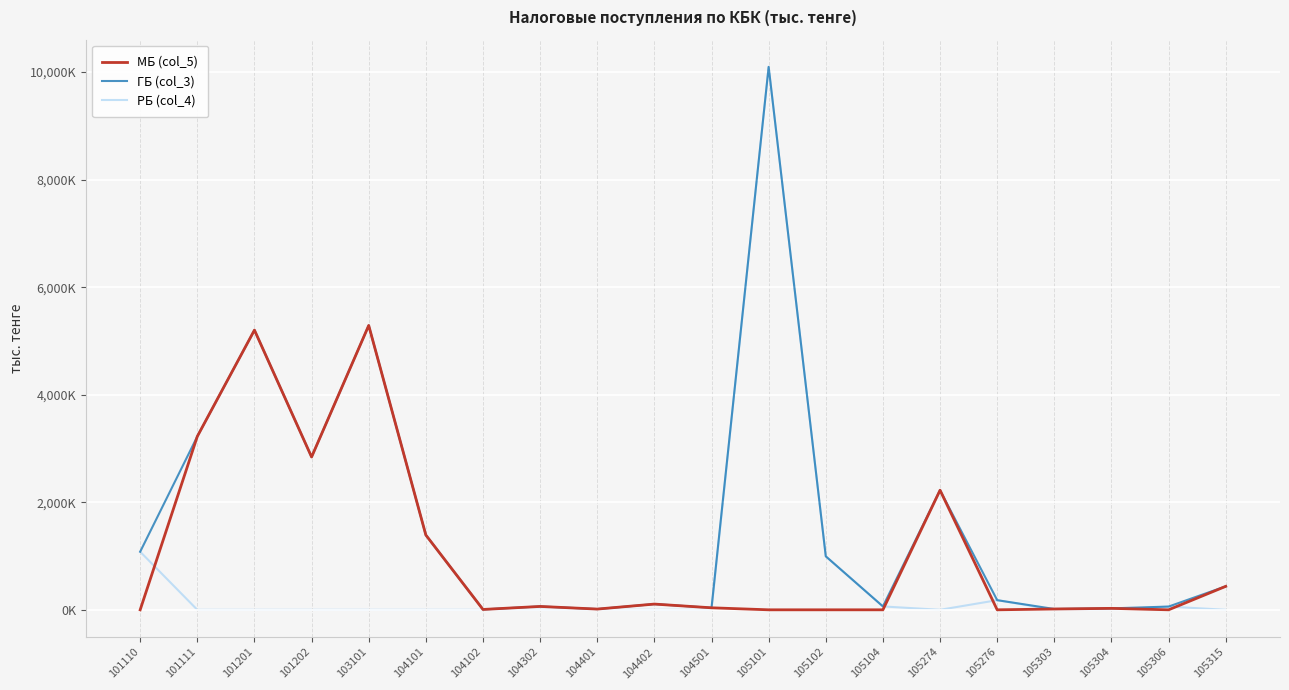

What is the value of the МБ (col_5) point at the 8th from the left?

62672.3